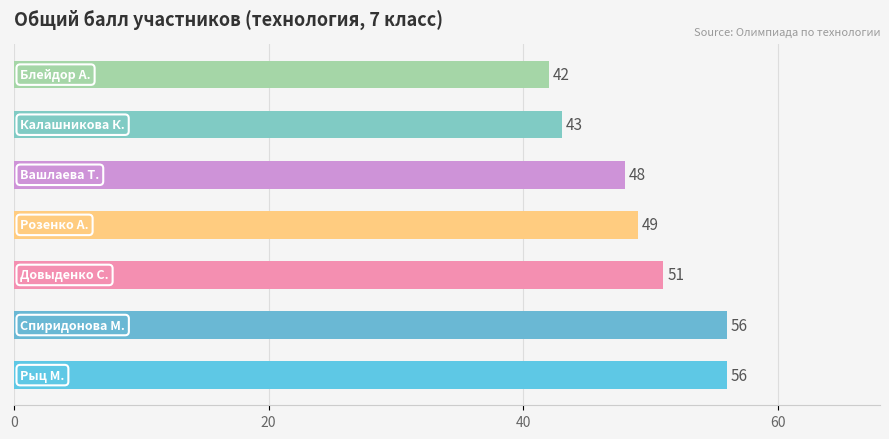

What is the greatest value displayed?

56